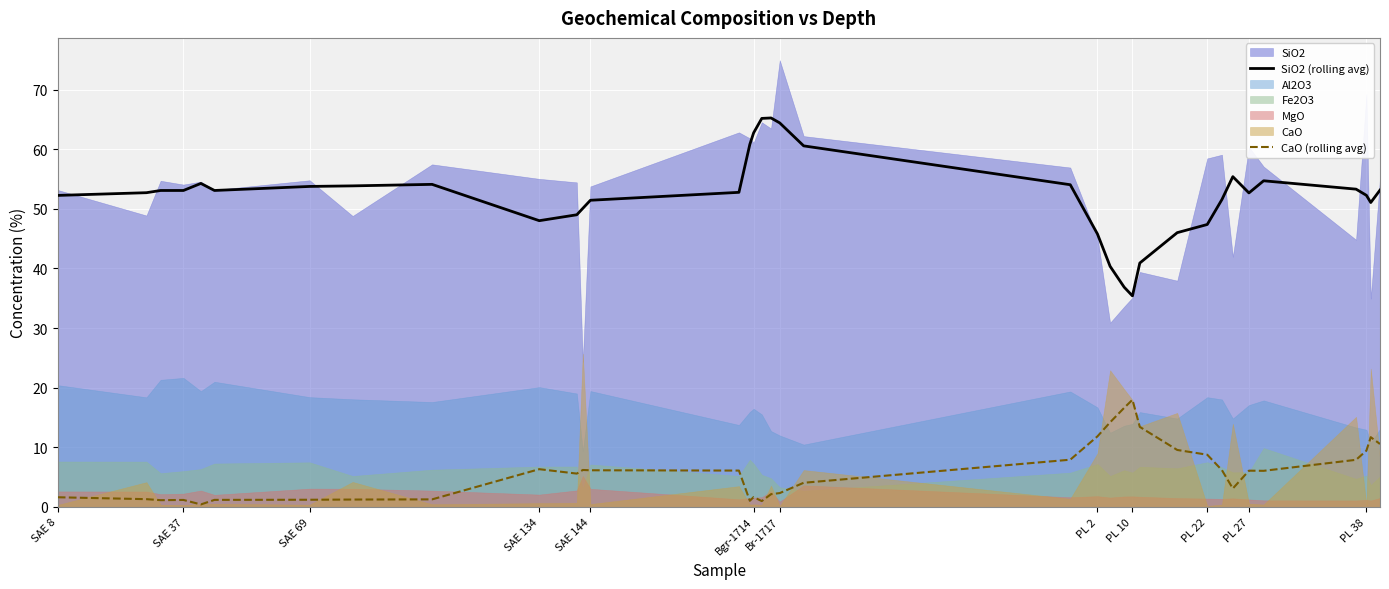

True or false: SiO2 (rolling avg) has a value of 105.4 at Br-1717.

False